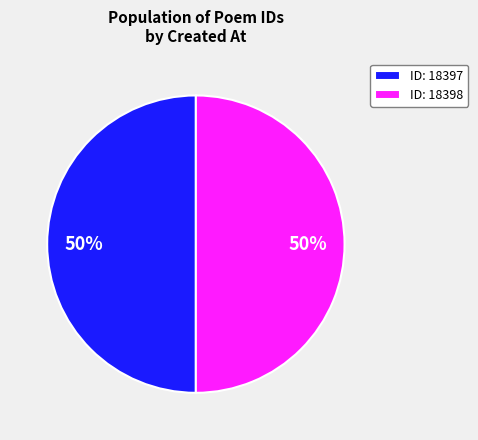

What percentage is the ID: 18397 slice, to the nearest percent?

50%